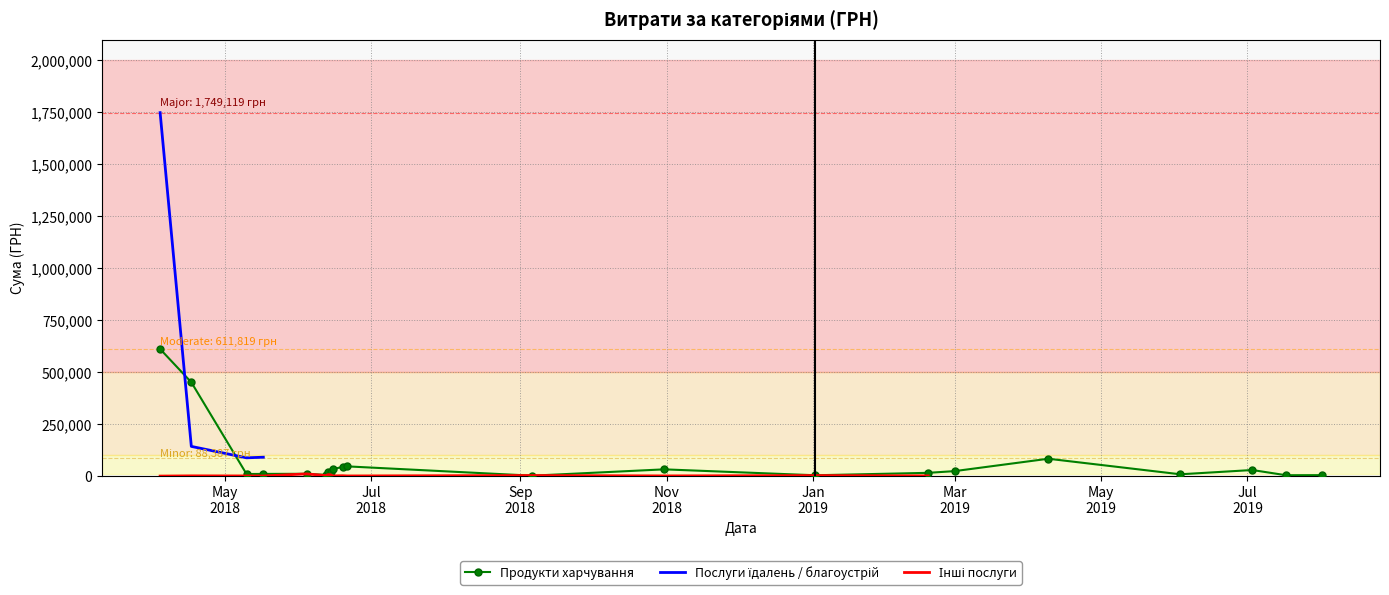

Which series has the largest range (max minus min)?

Послуги їдалень / благоустрій